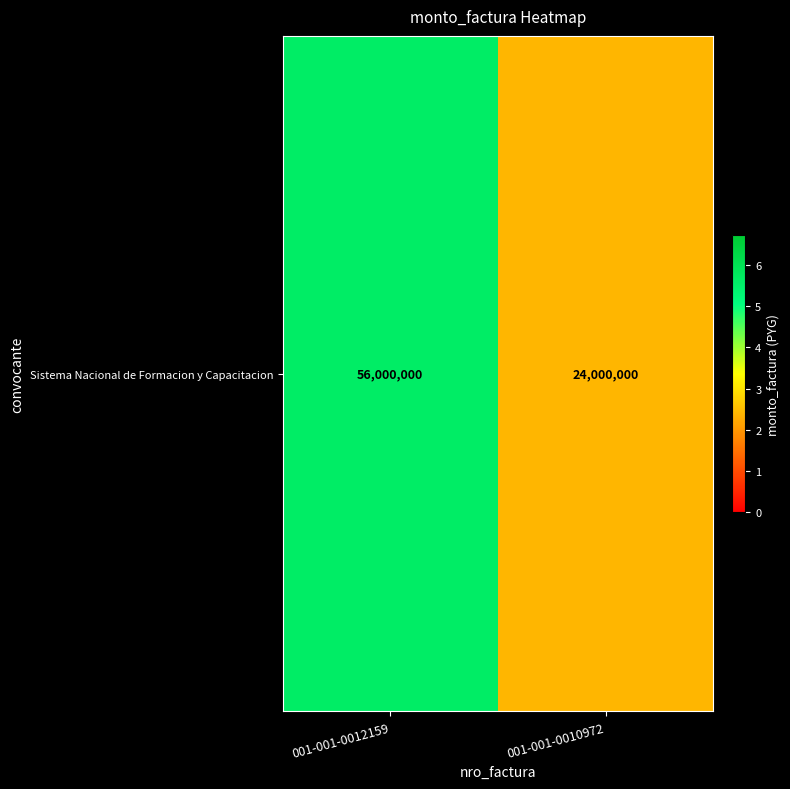

What is the difference between the values at 001-001-0012159 and 001-001-0010972?

32000000